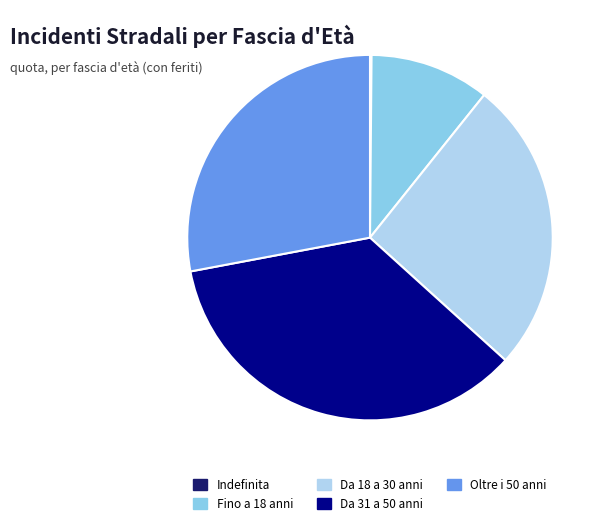

Does any single category account for the majority?

No